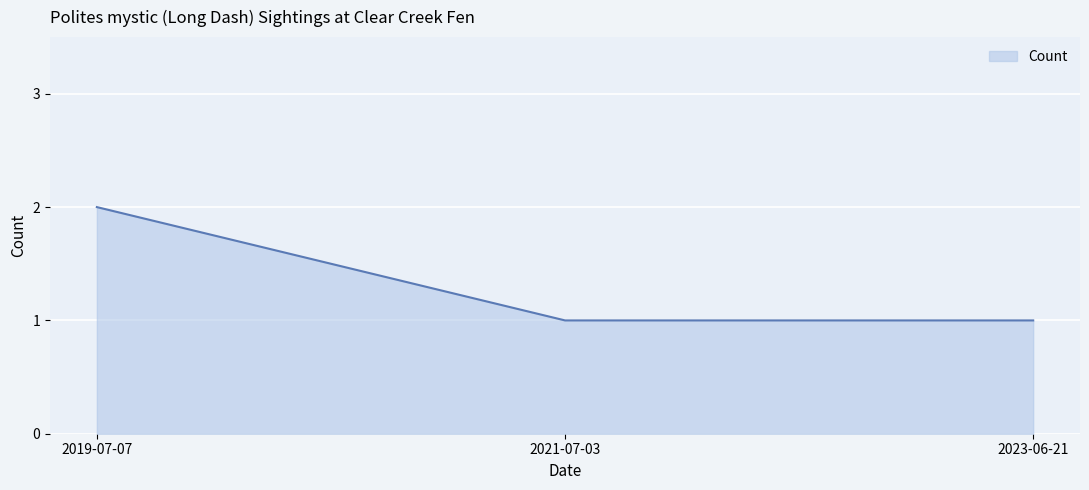

Reading right to left, list all the values displayed in this chart.

1	1	2